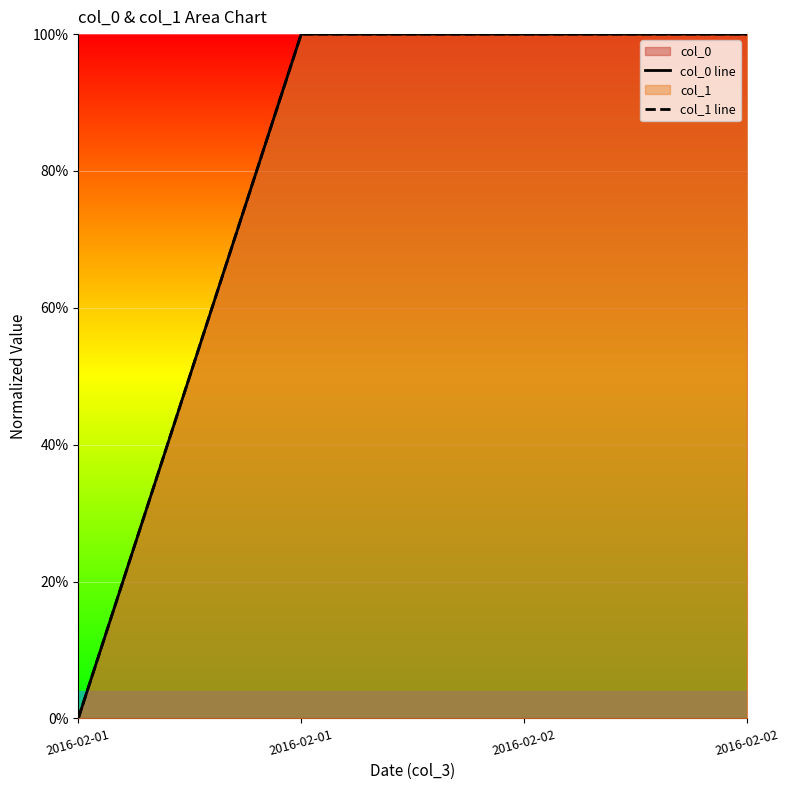

At which label does col_1 line reach its peak?

2016-02-01